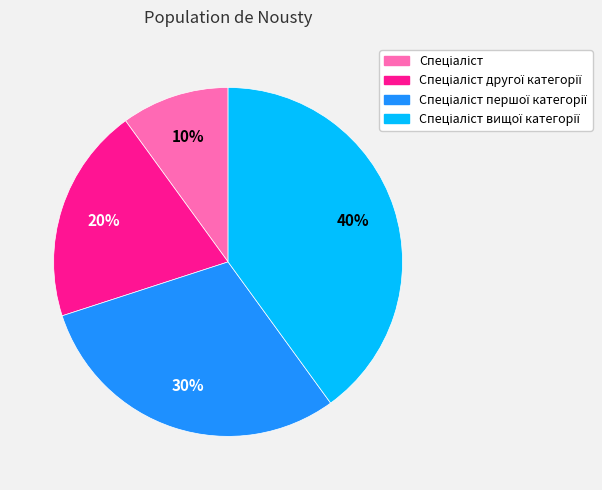

How many segments does this pie chart have?

4